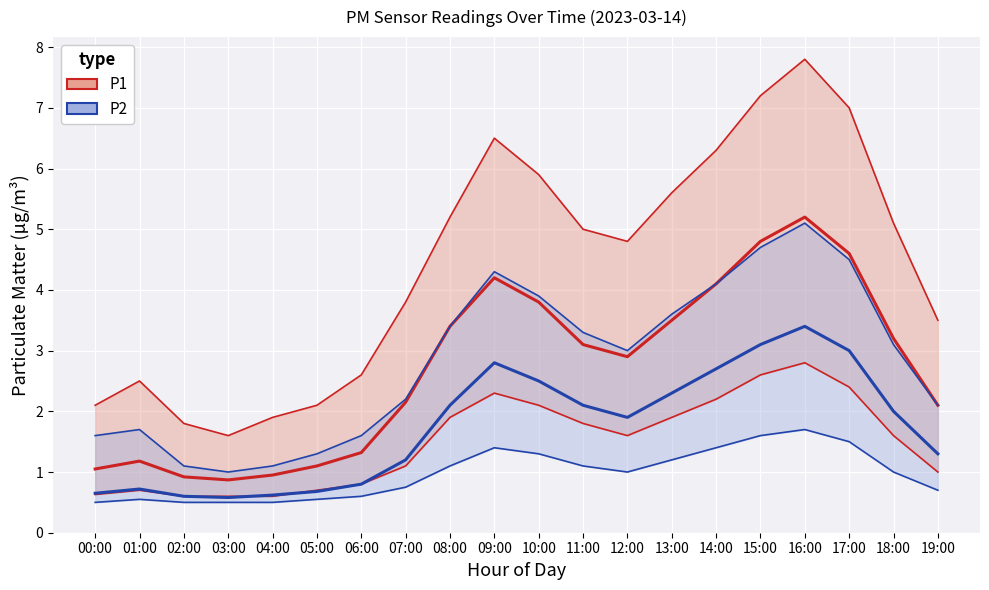

What is the difference between the highest and lowest values at 07:00?

0.9